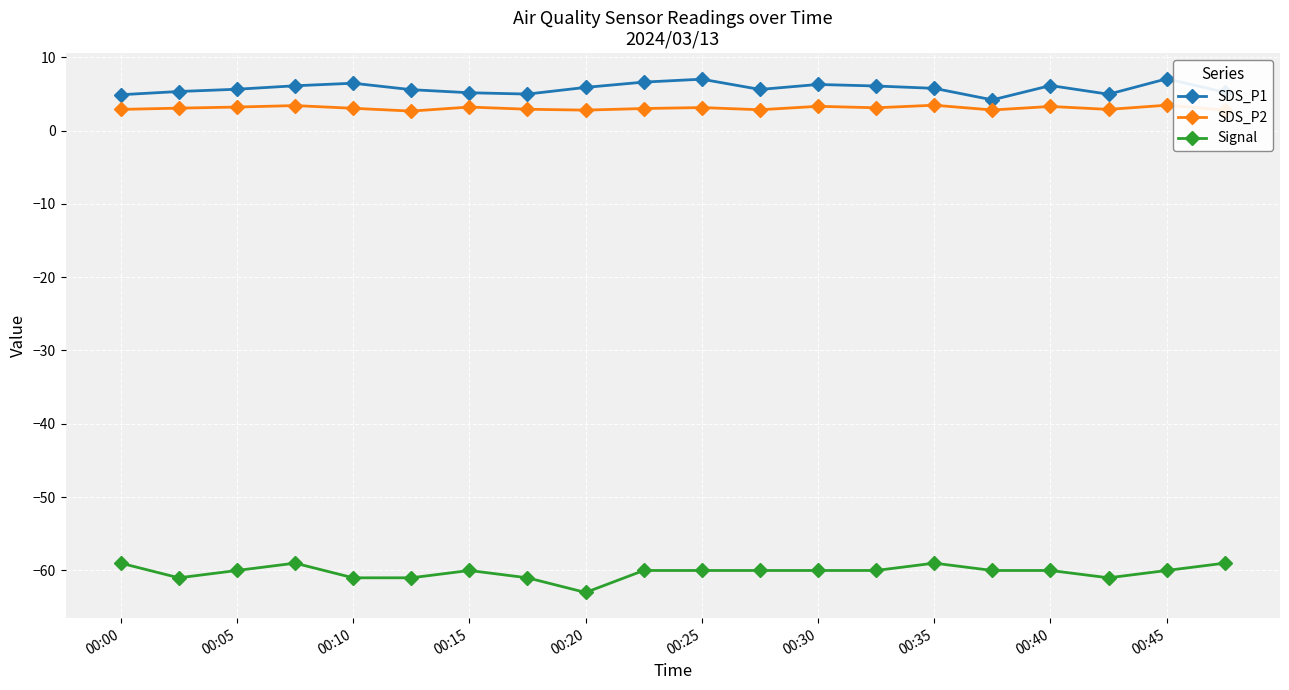

What is the smallest value displayed?

-63.0